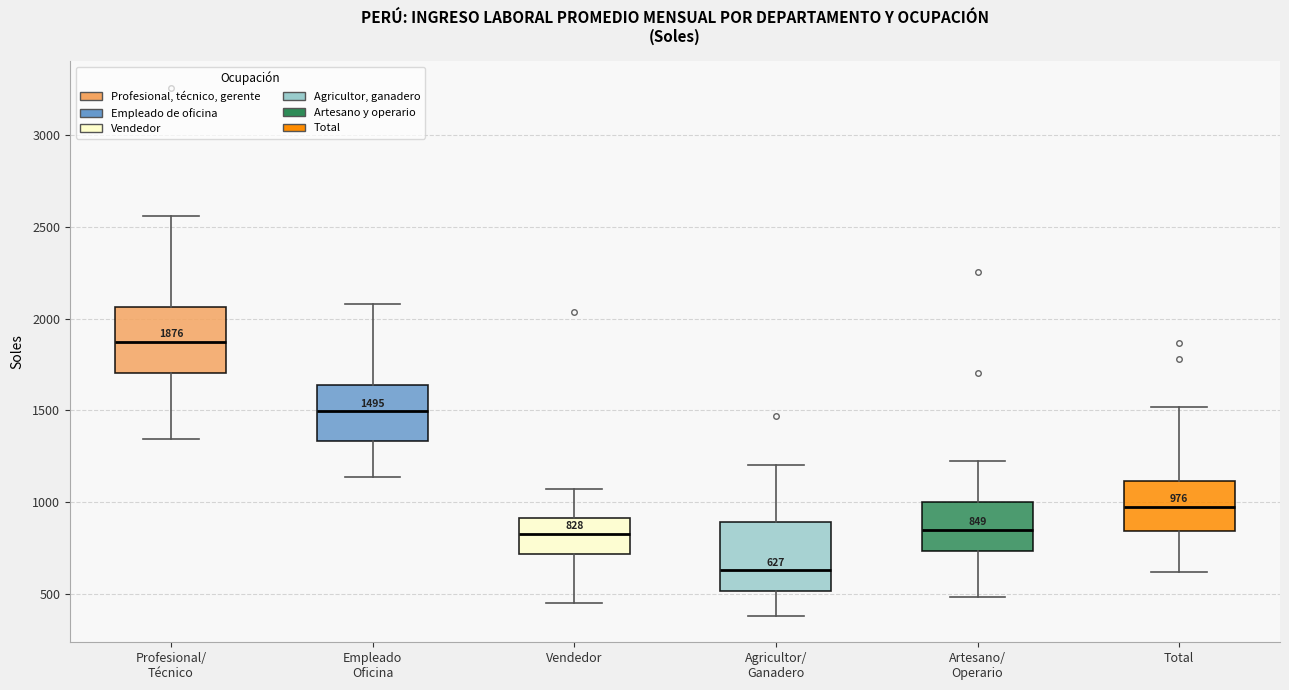

Which box has the lowest median line?

Agricultor/ Ganadero